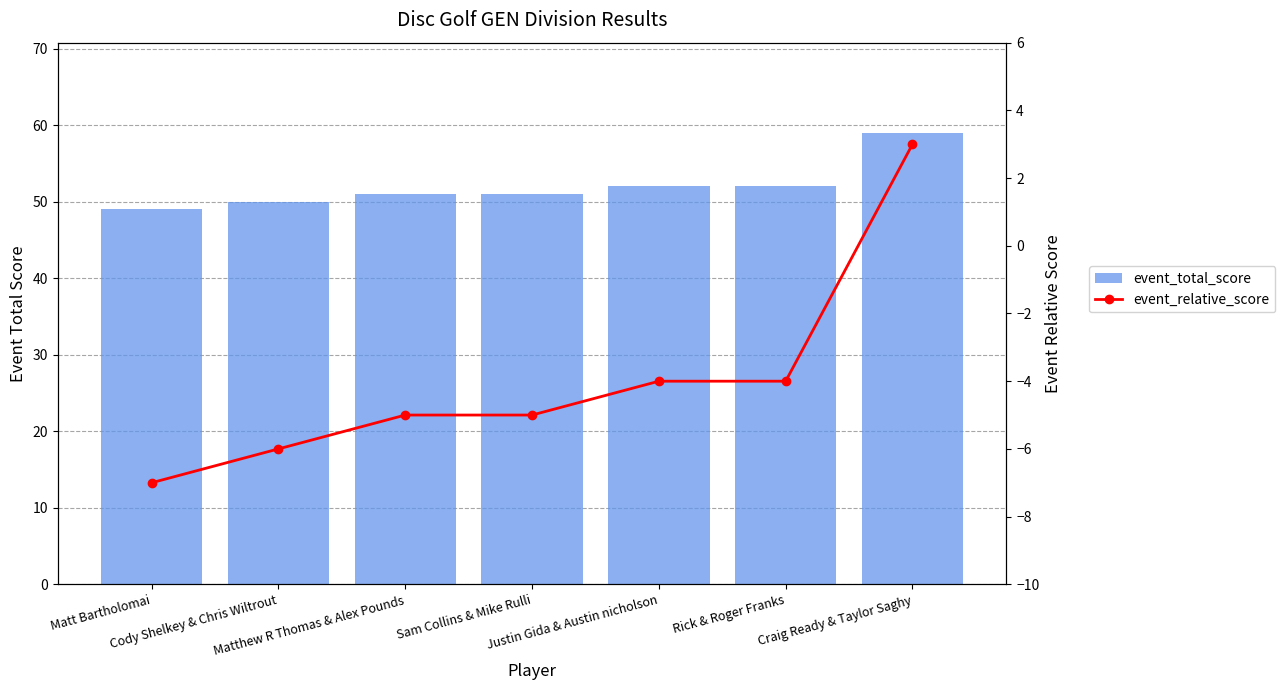

What is the difference between the maximum and minimum values in the event_relative_score series?

10